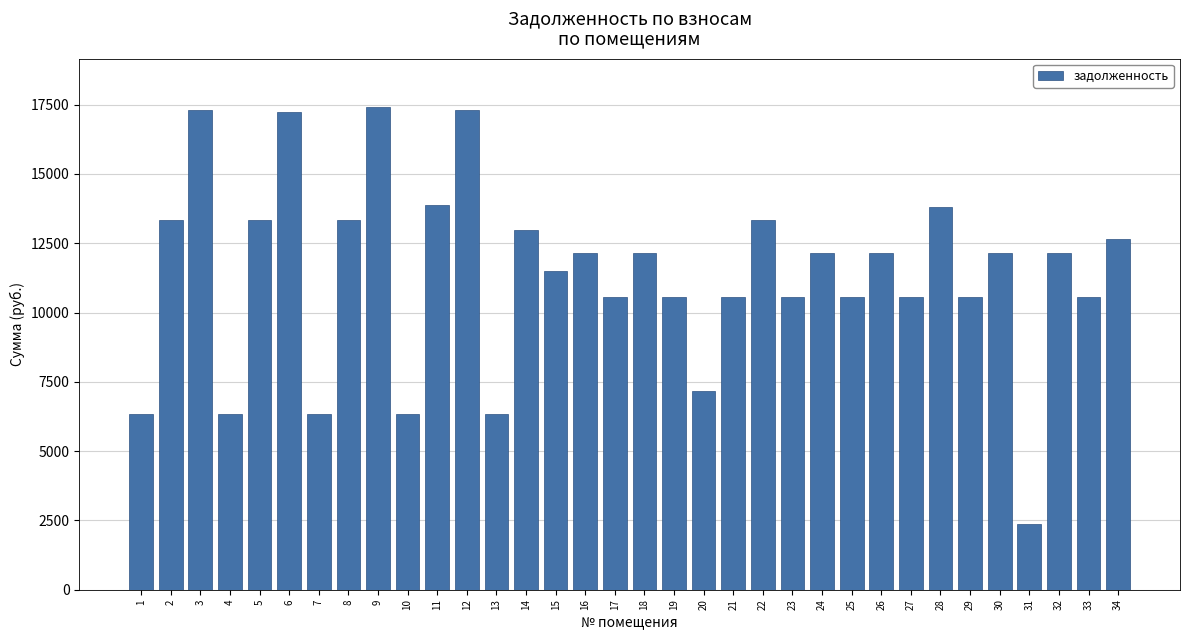

What is the smallest value displayed?

2376.0